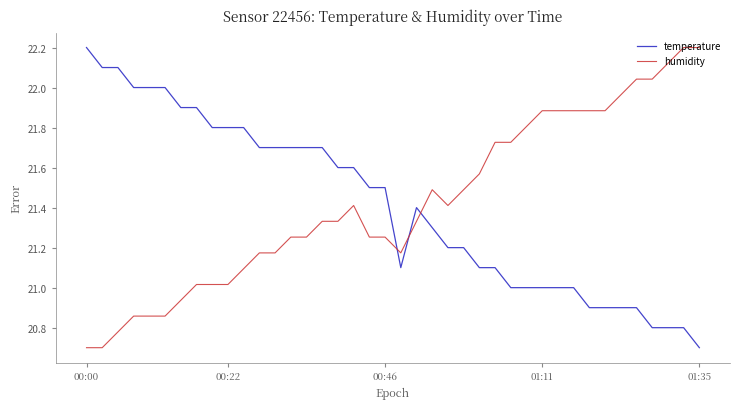

What is the difference between the maximum and minimum values in the temperature series?

1.5